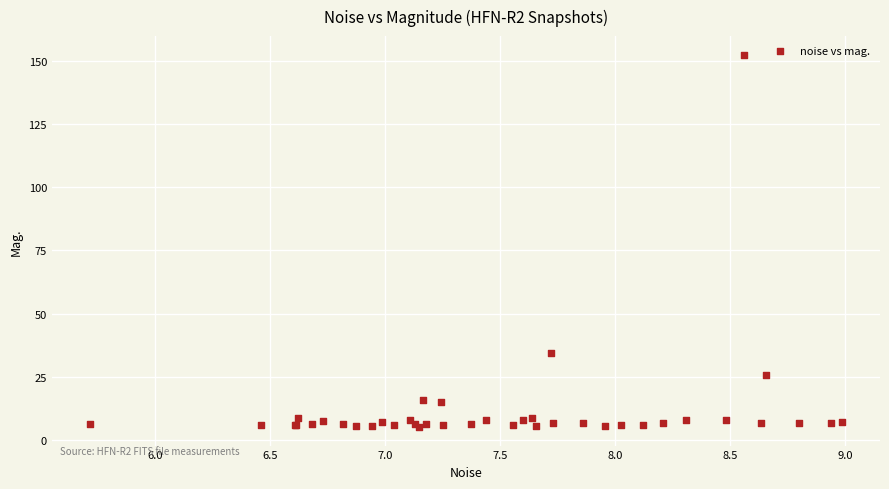

What Y value in the scatter plot is closest to 78?

34.2